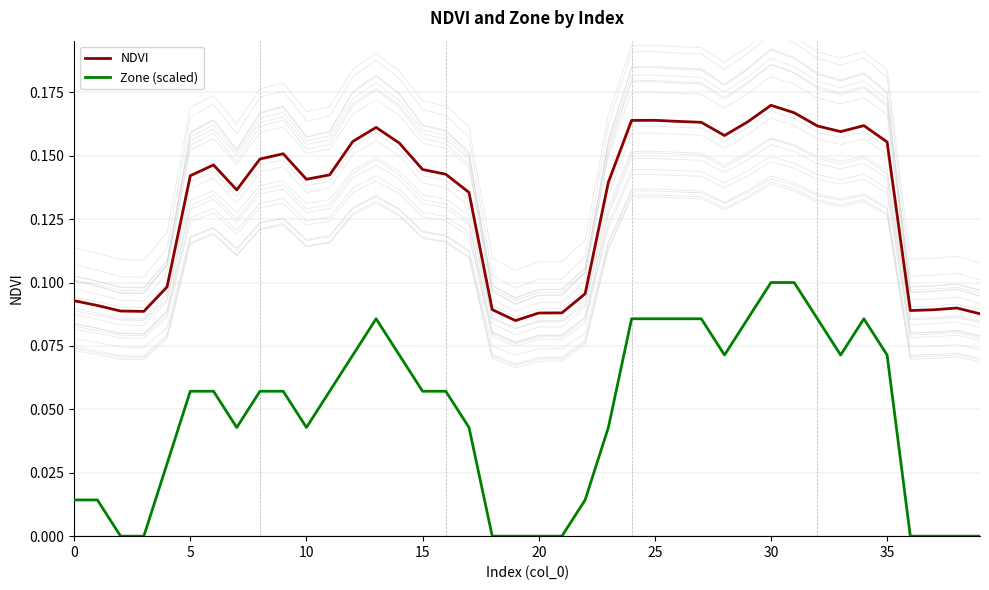

Count the number of categories in the chart.

40